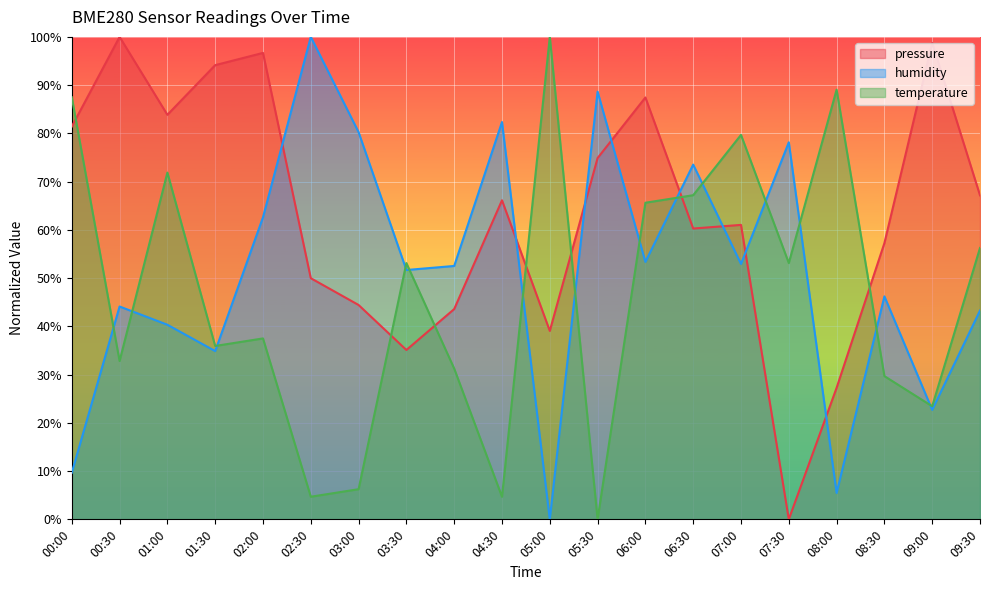

Reading left to right, what are all the values shown in this chart?

pressure: 00:00=81.4	00:30=100.0	01:00=83.9	01:30=94.1	02:00=96.7	02:30=50.0	03:00=44.4	03:30=35.1	04:00=43.6	04:30=66.1	05:00=39.1	05:30=74.9	06:00=87.4	06:30=60.3	07:00=61.0	07:30=0.0	08:00=27.3	08:30=57.3	09:00=98.8	09:30=67.2
humidity: 00:00=9.7	00:30=44.1	01:00=40.3	01:30=34.9	02:00=62.6	02:30=100.0	03:00=80.3	03:30=51.7	04:00=52.5	04:30=82.4	05:00=0.0	05:30=88.7	06:00=53.4	06:30=73.5	07:00=52.9	07:30=78.2	08:00=5.5	08:30=46.2	09:00=22.7	09:30=43.3
temperature: 00:00=87.5	00:30=32.8	01:00=71.9	01:30=35.9	02:00=37.5	02:30=4.7	03:00=6.3	03:30=53.1	04:00=31.3	04:30=4.7	05:00=100.0	05:30=0.0	06:00=65.6	06:30=67.2	07:00=79.7	07:30=53.1	08:00=89.1	08:30=29.7	09:00=23.4	09:30=56.3